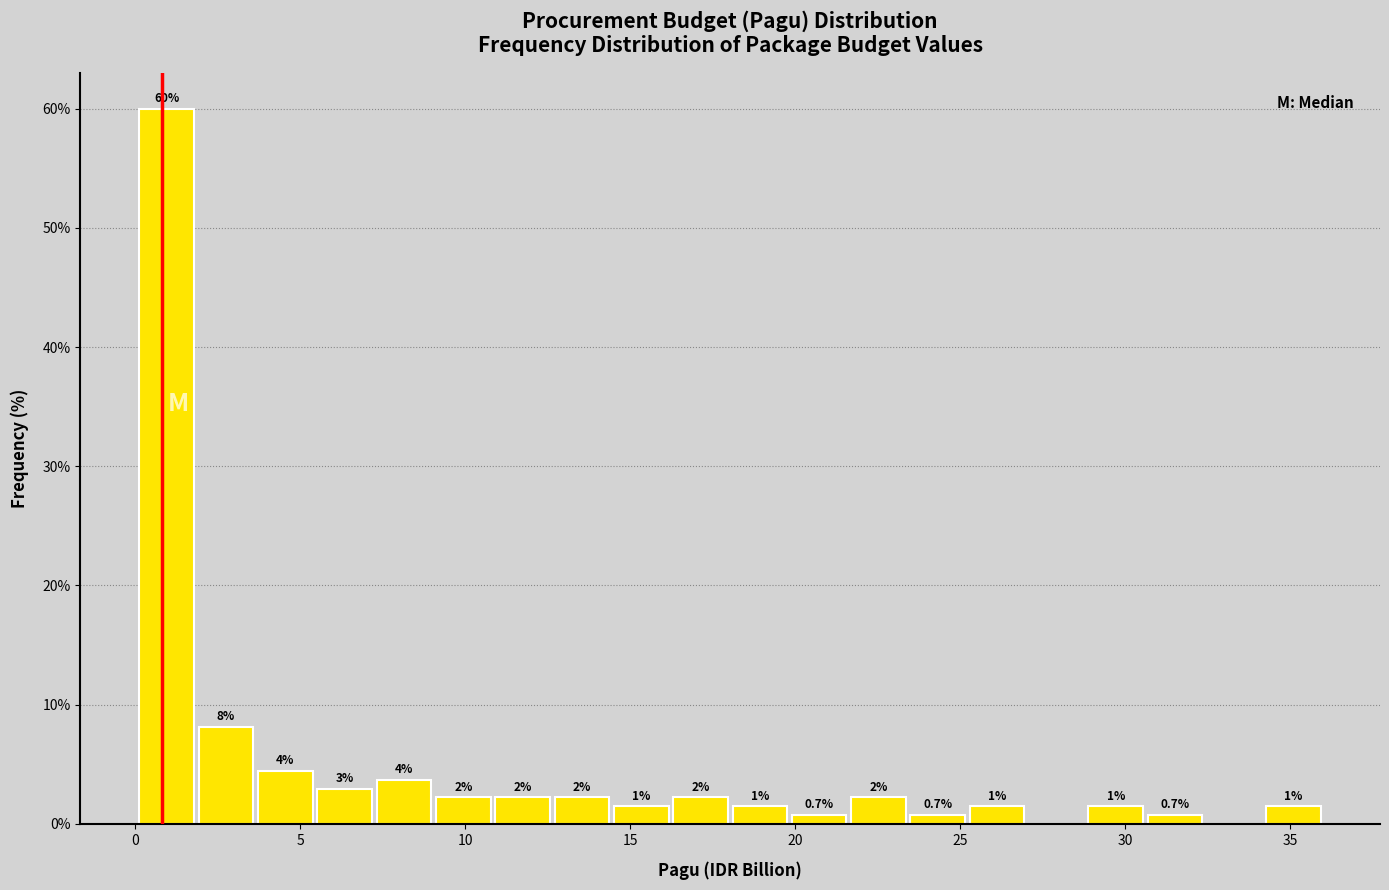

Around what value on the x-axis is the tallest bar? Give the approximate position of its centre, as read against the axis.

1.0